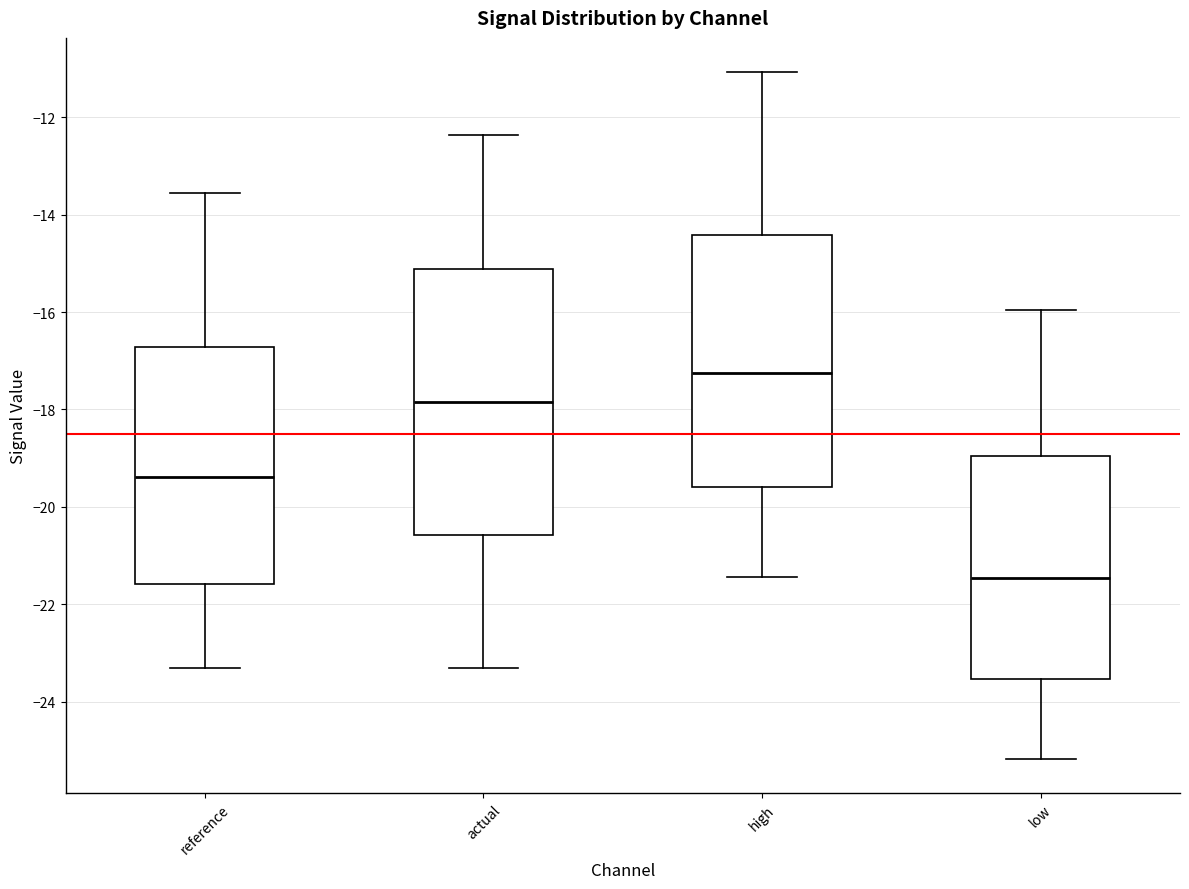

Reading left to right, read every box against the y-axis: the position of its median line, the range the box covers, and the ends of its whiskers. The values are not printed on the chart, so give them approximately, as read against the axis.

reference: median -19.4, box -21.6 to -16.8, whiskers -23.4 to -13.6
actual: median -17.8, box -20.6 to -15.2, whiskers -23.4 to -12.4
high: median -17.2, box -19.6 to -14.4, whiskers -21.4 to -11.0
low: median -21.4, box -23.6 to -19.0, whiskers -25.2 to -16.0